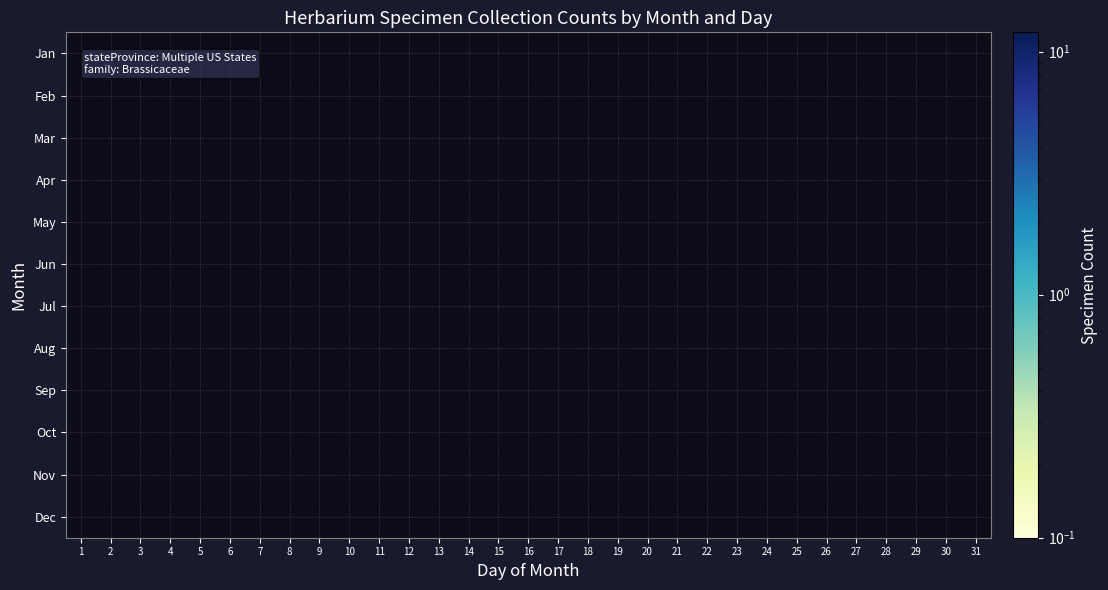

What is the spread (max minus min) of values at 18?

1